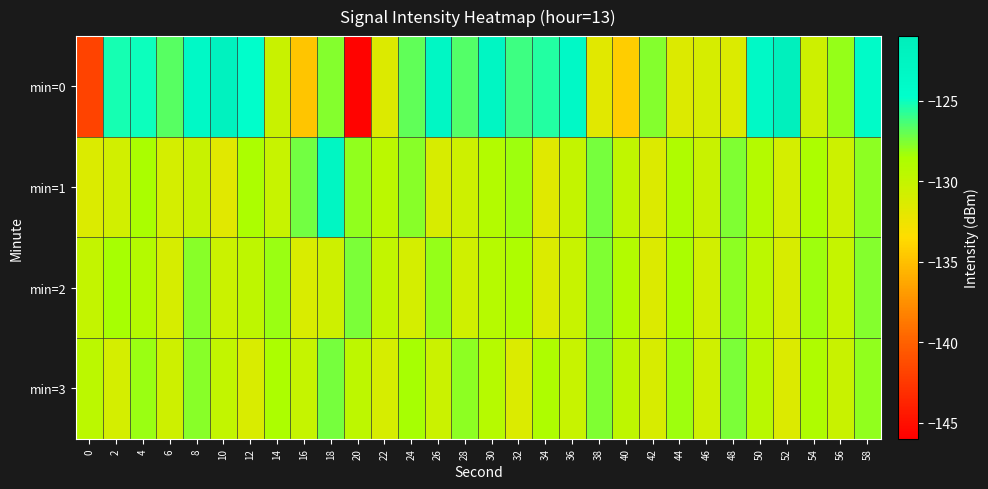

What is the greatest value displayed?

-121.6